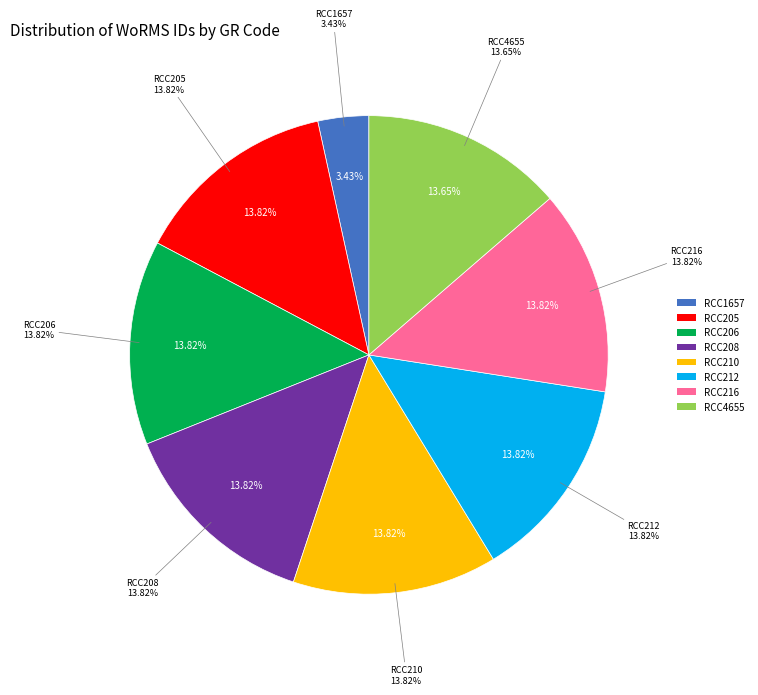

Is it true that RCC1657 is 1% of the pie?

False